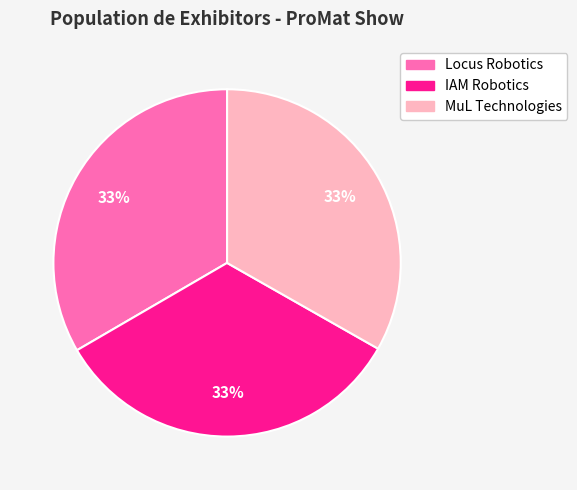

How many slices are in this pie chart?

3